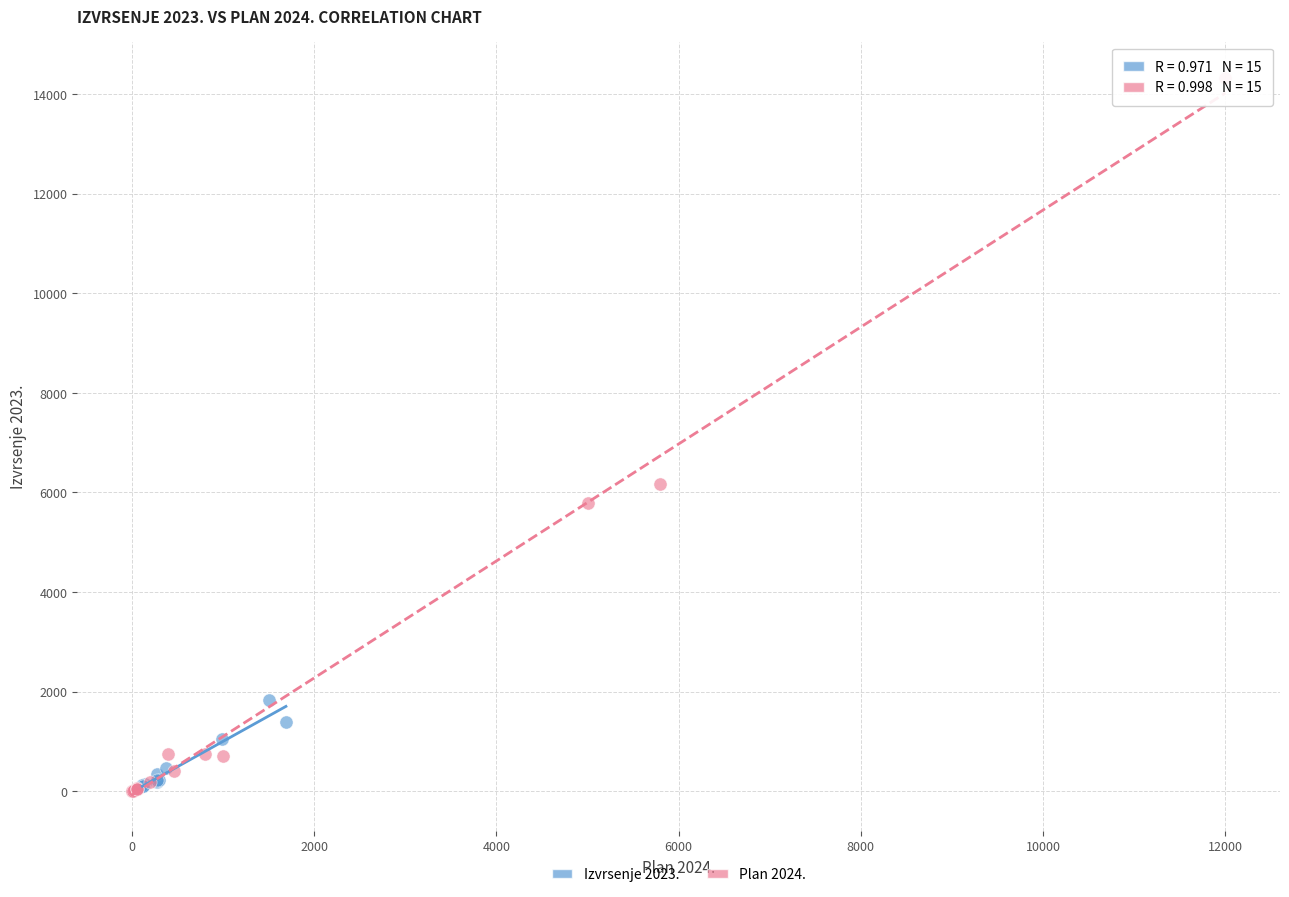

Which series has the largest Y range (max minus min)?

Plan 2024.